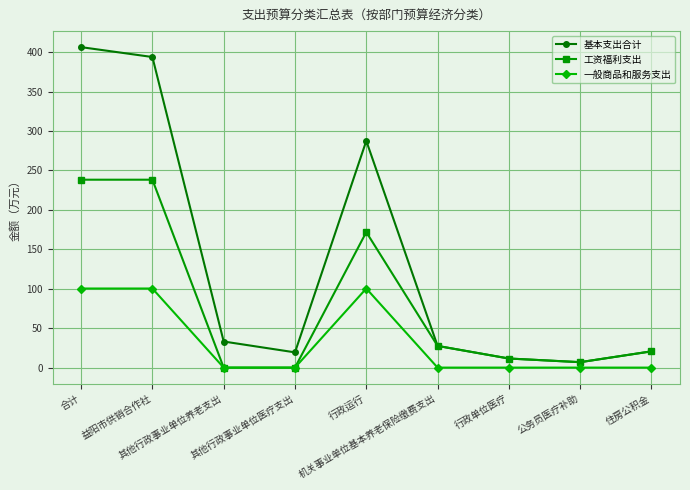

List the series in order of their overall mean, lowest first.

一般商品和服务支出, 工资福利支出, 基本支出合计